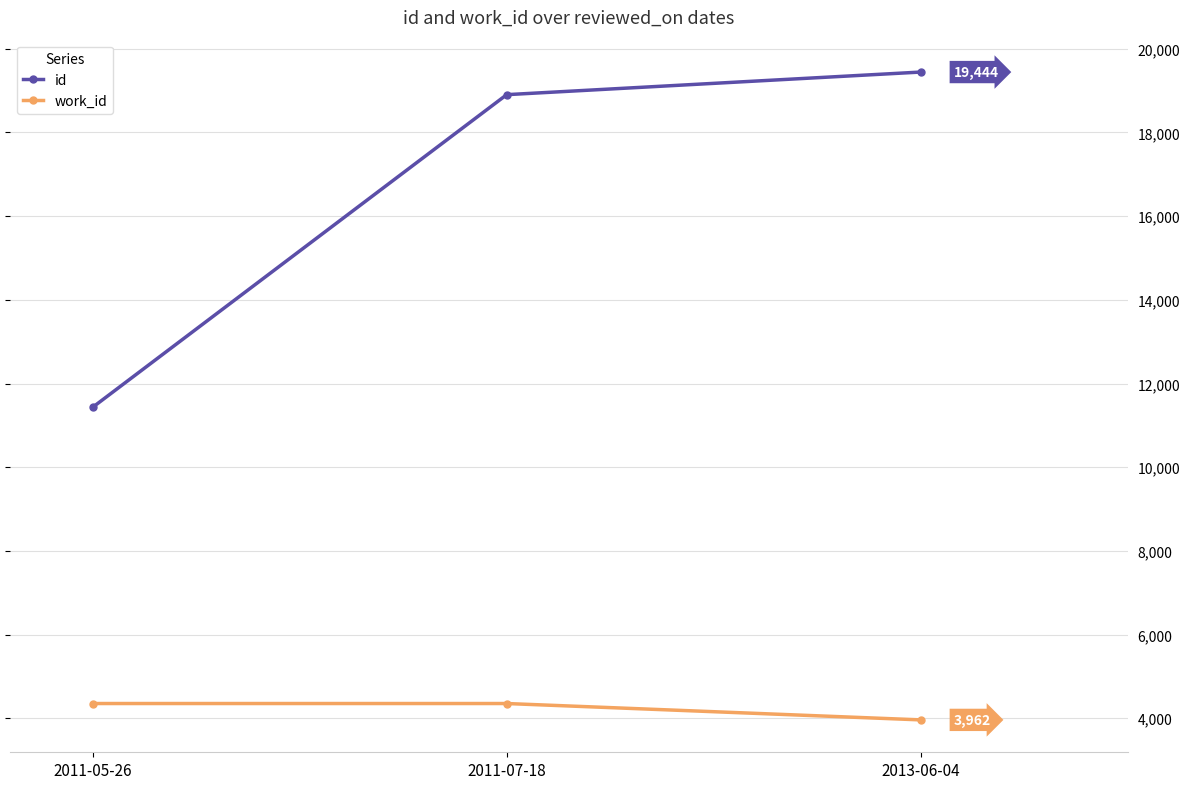

What is the average value of the work_id series?

4223